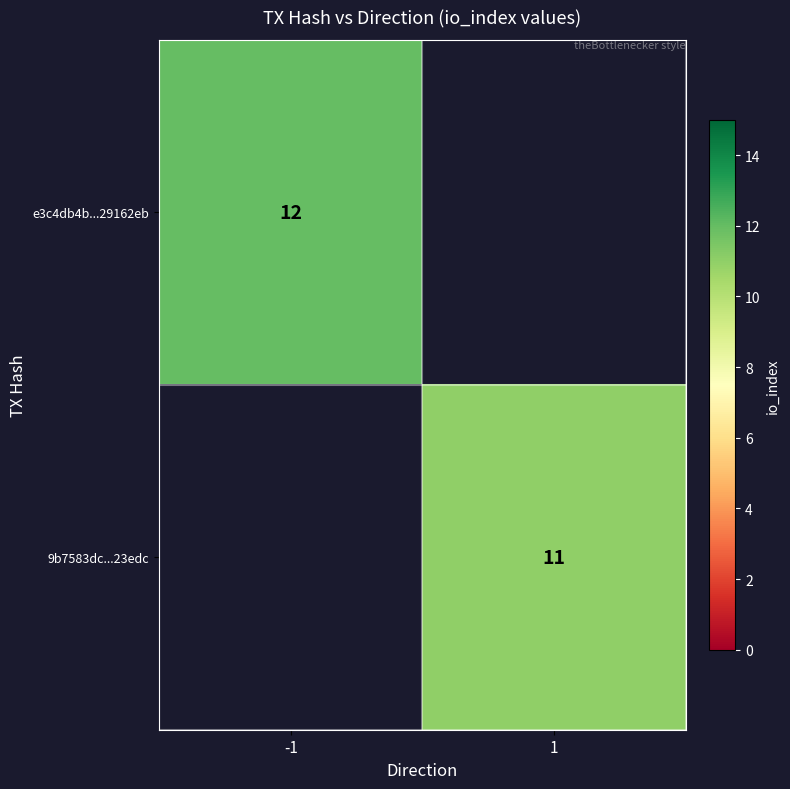

Is it true that 9b7583dc...23edc equals 16 at 1?

False